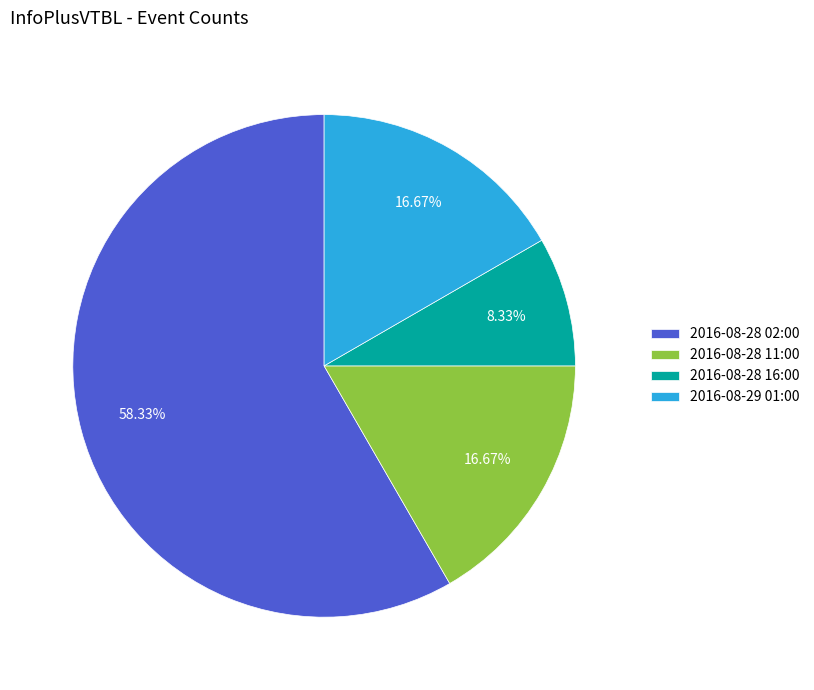

To the nearest percent, what portion does 2016-08-29 01:00 represent?

17%